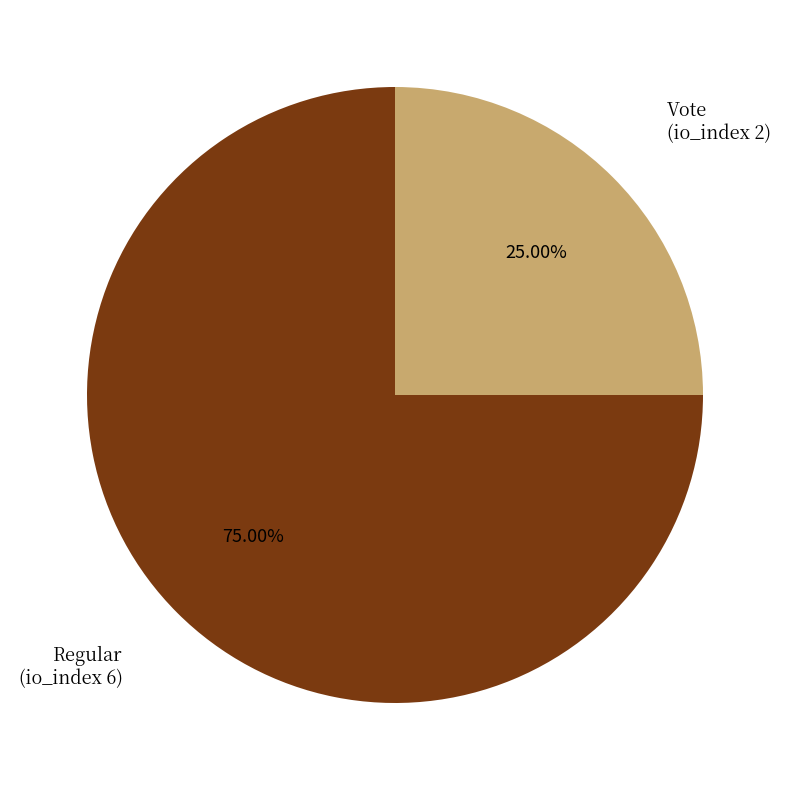

Does any single category account for the majority?

Yes